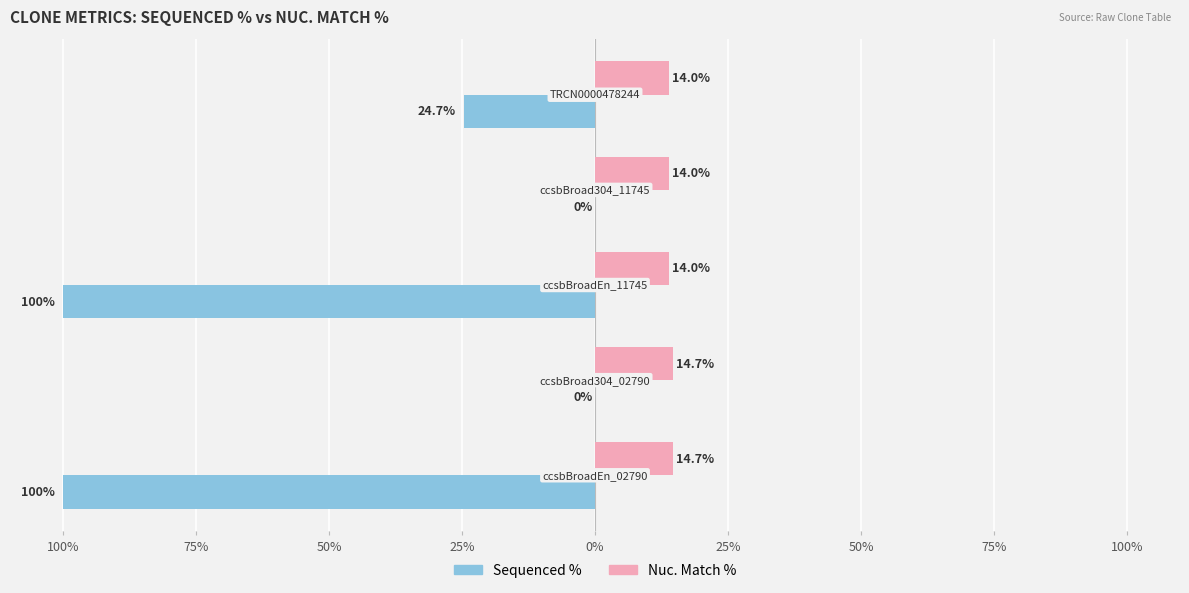

Reading left to right, extract all data points from this chart.

Sequenced %: -100.0	0.0	-100.0	0.0	-24.7
Nuc. Match %: 14.7	14.7	14.0	14.0	14.0